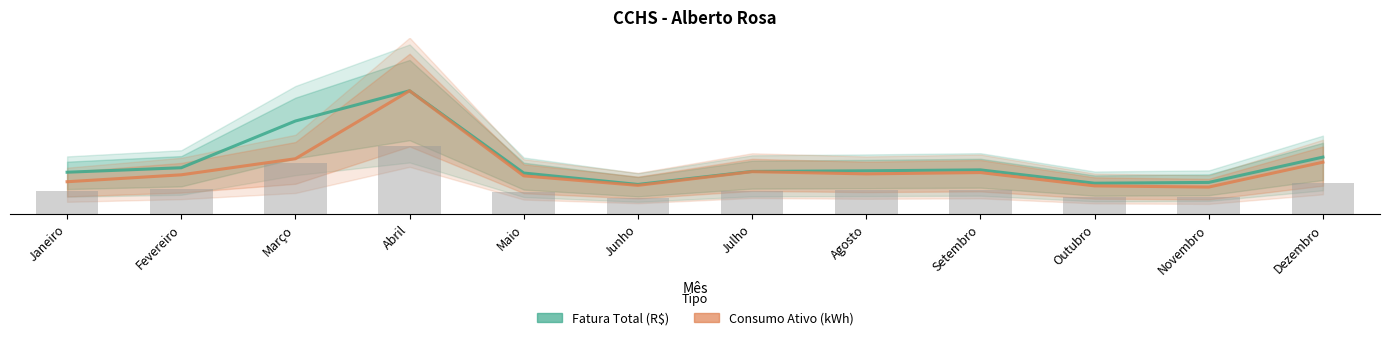

Reading right to left, extract all data points from this chart.

Fatura Total (R$): Dezembro=16.2	Novembro=9.1	Outubro=8.8	Setembro=12.6	Agosto=12.3	Julho=12.2	Junho=8.5	Maio=11.7	Abril=35.0	Março=26.4	Fevereiro=13.2	Janeiro=11.9
Consumo Ativo (kWh): Dezembro=14.8	Novembro=7.7	Outubro=8.1	Setembro=11.9	Agosto=11.5	Julho=12.1	Junho=8.2	Maio=10.9	Abril=35.0	Março=15.8	Fevereiro=11.2	Janeiro=9.3